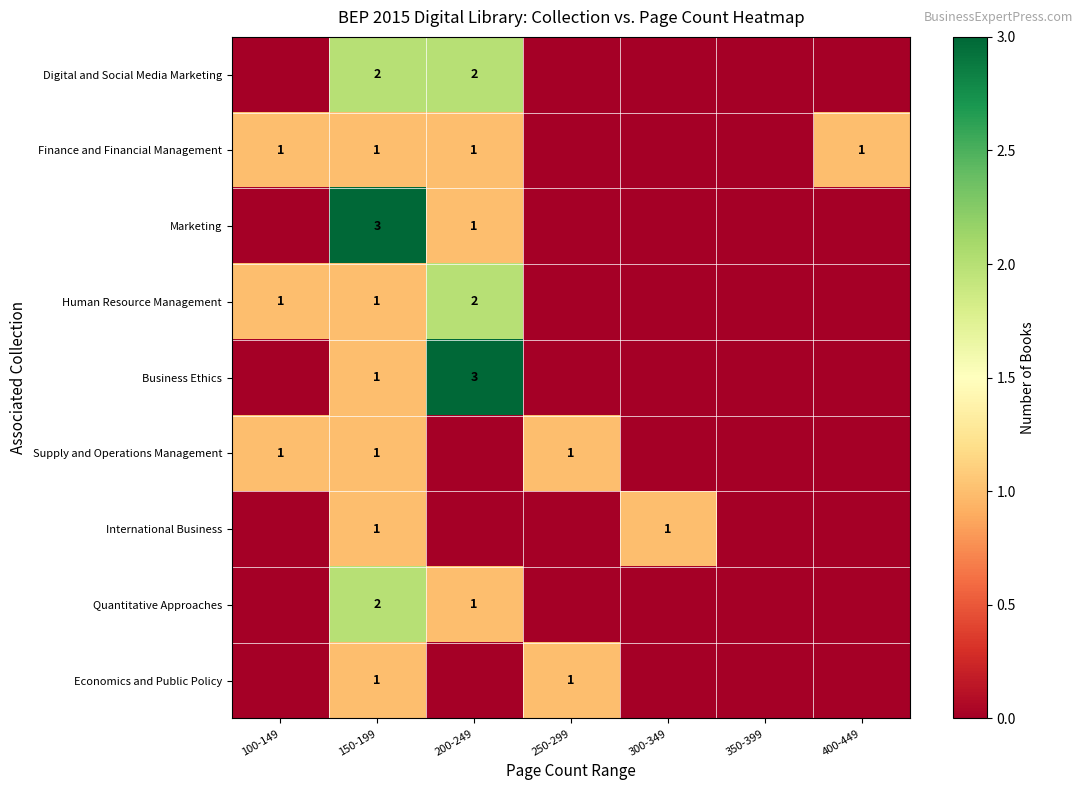

What is the total value across all series at 150-199?

13